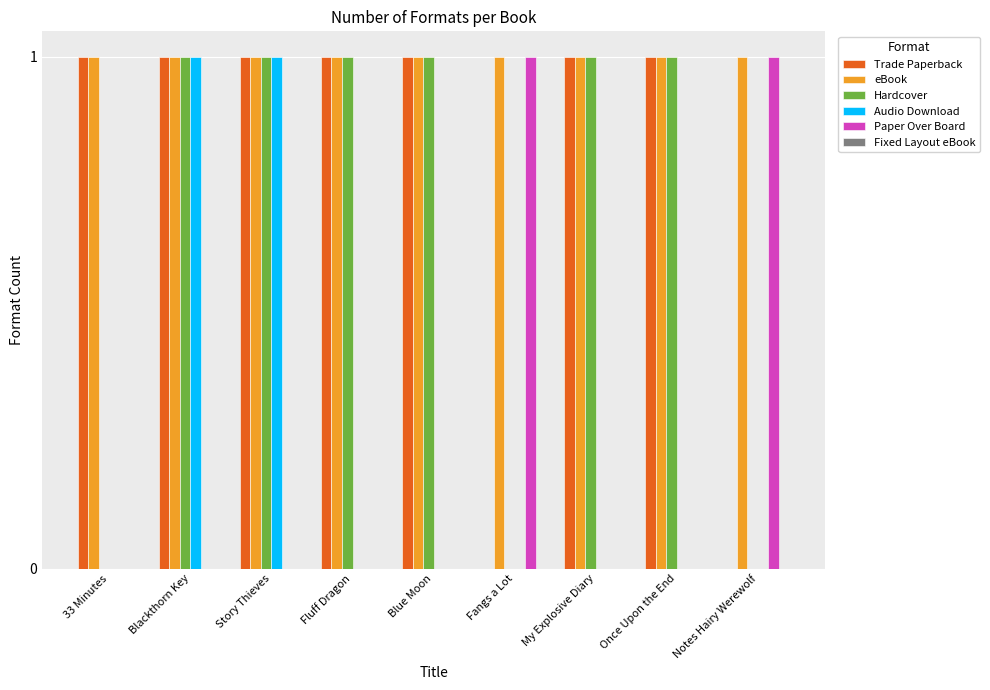

The value of Paper Over Board at Fangs a Lot is 2. True or false?

False